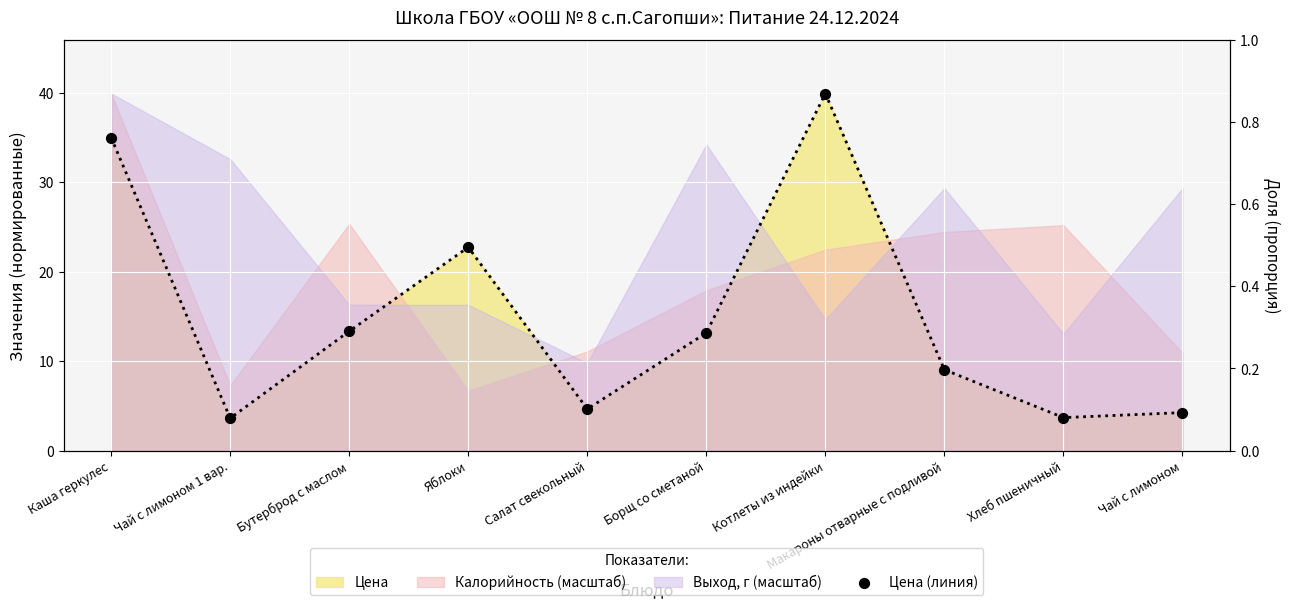

Approximately how many times larger is the value at Чай с лимоном 1 вар. compared to Котлеты из индейки?

0.1